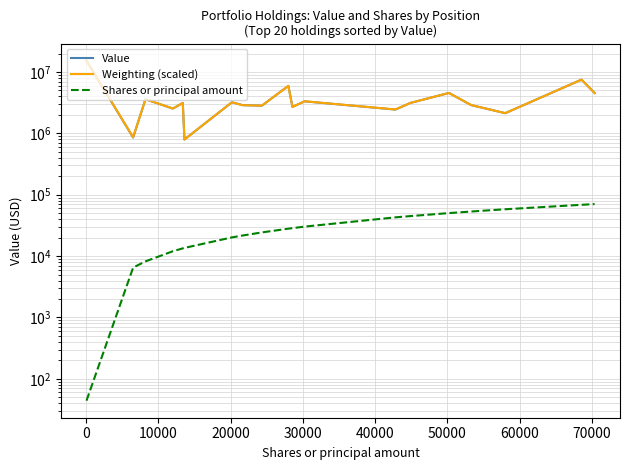

Reading left to right, transcribe all the data shown in this chart.

Value: 15304000.0	856000.0	3595000.0	2535000.0	3128000.0	794000.0	3206000.0	2881000.0	2831000.0	5934000.0	2696000.0	3320000.0	3324000.0	2443000.0	3135000.0	4556000.0	2886000.0	2134000.0	7506000.0	4552000.0
Weighting (scaled): 15304000.0	863935.5	3596792.6	2538912.4	3120746.5	793410.1	3208903.2	2873907.8	2838645.2	5941760.4	2697594.5	3314691.2	3332322.6	2450755.8	3138377.9	4548884.8	2891539.2	2133391.7	7510949.3	4548884.8
Shares or principal amount: 44.0	6500.0	8210.0	12000.0	13373.0	13600.0	20165.0	21675.0	24325.0	27980.0	28550.0	30200.0	30260.0	42800.0	44885.0	50208.0	53283.0	58000.0	68550.0	70359.0